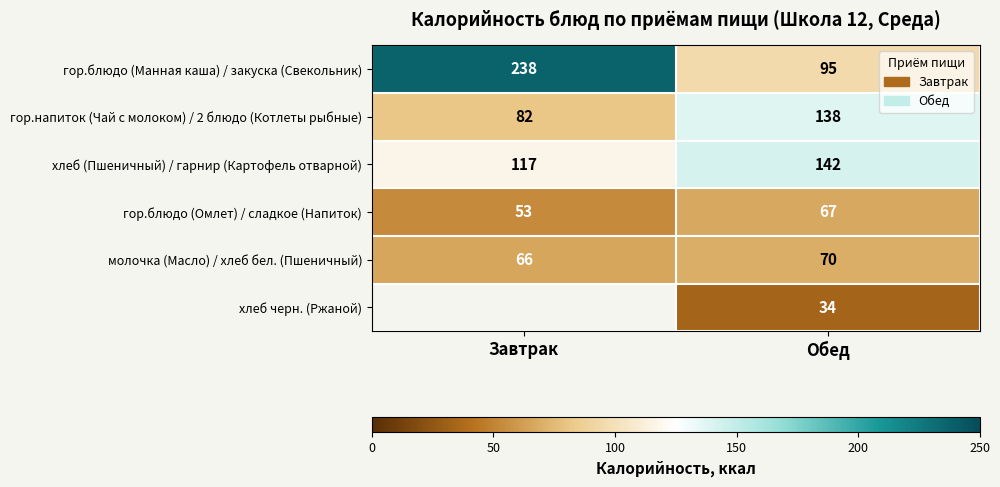

What is the average value of the гор.напиток (Чай с молоком) / 2 блюдо (Котлеты рыбные) series?

110